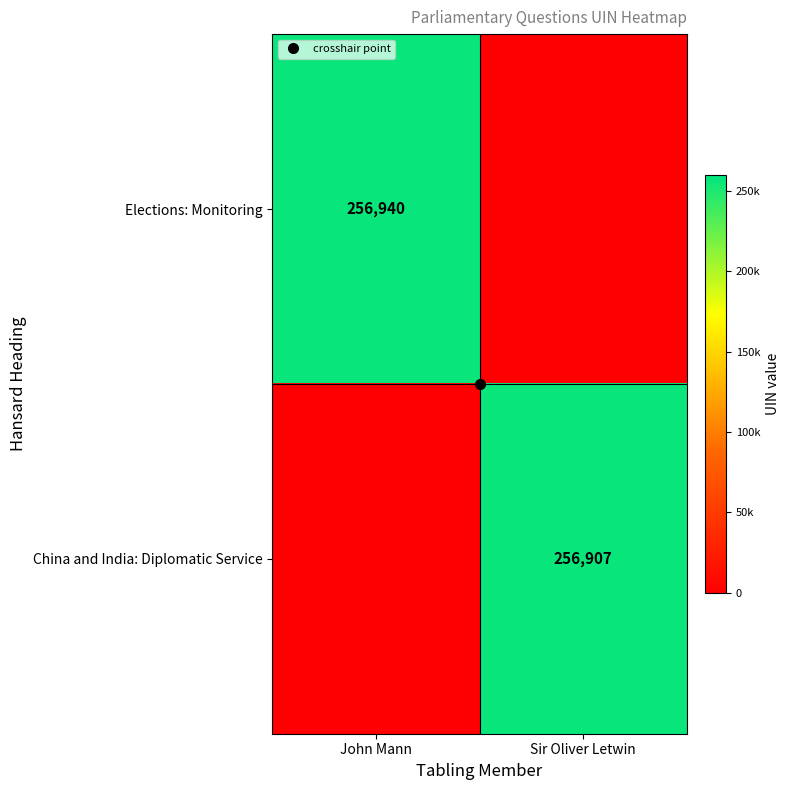

What is the average value of the China and India: Diplomatic Service series?

128454